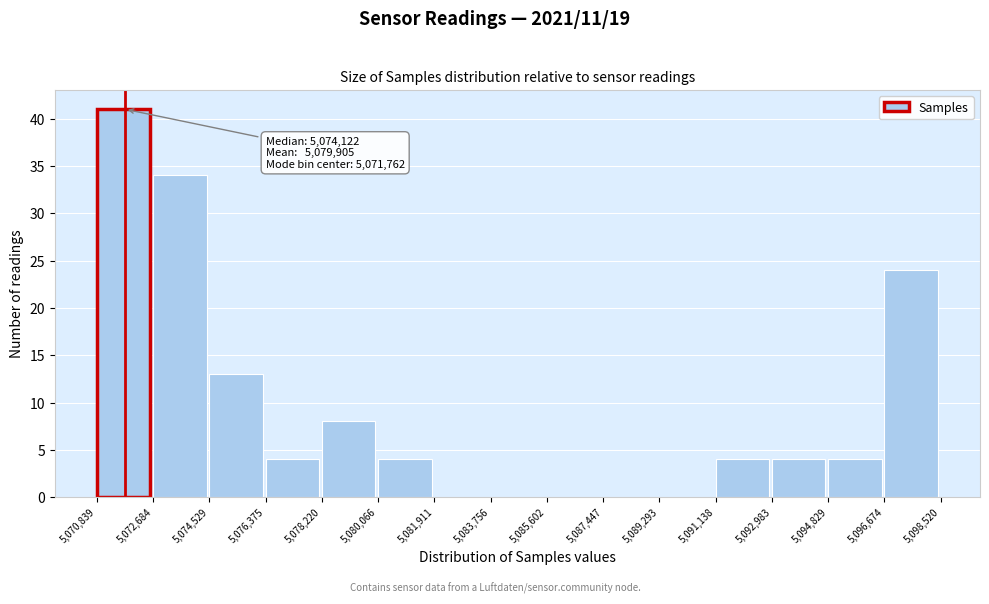

Which range on the x-axis has the tallest bar?

5,070,839 to 5,072,684